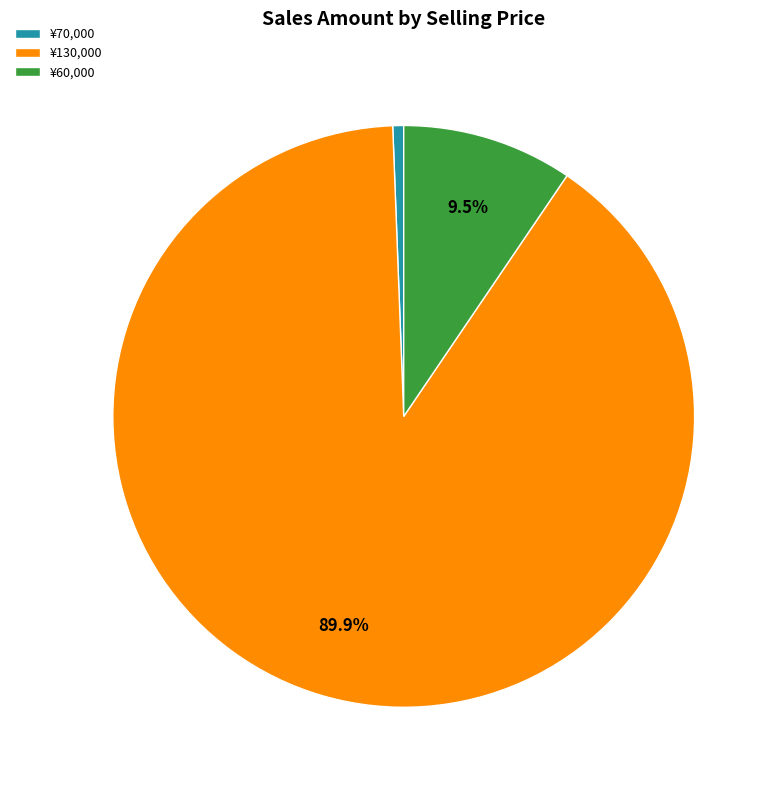

Which slice is the largest?

¥130,000